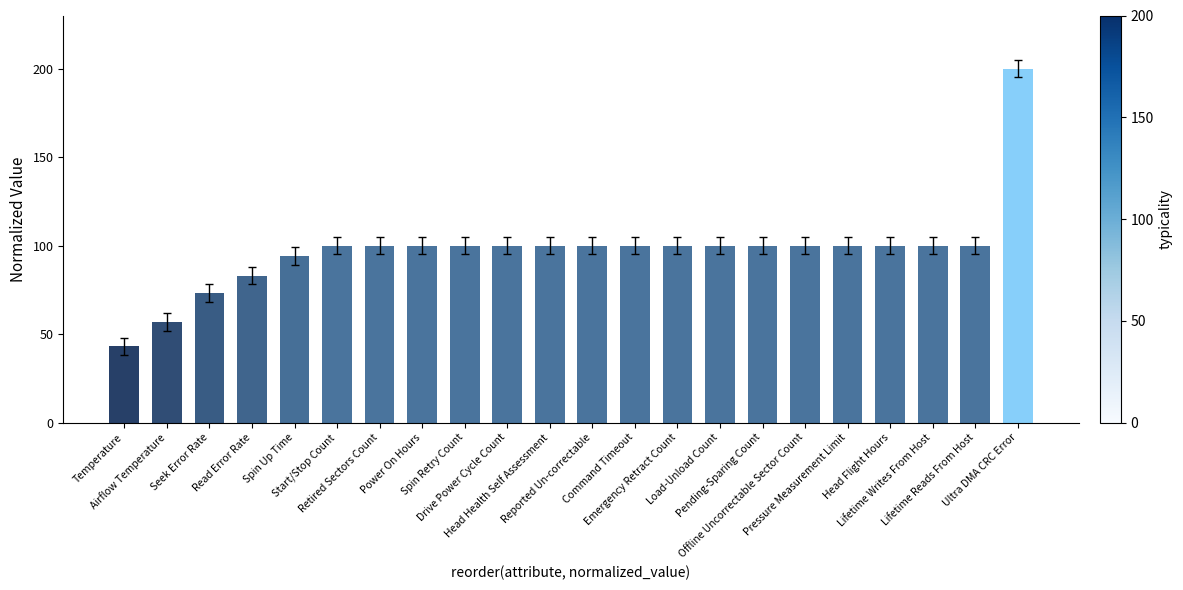

What is the difference between the maximum and minimum values?

157